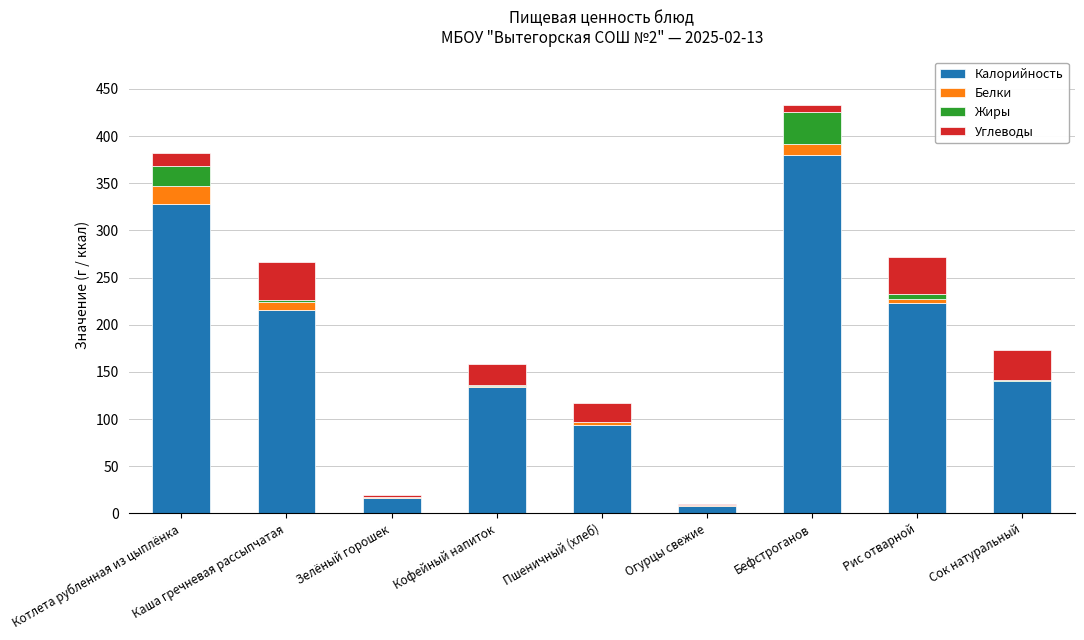

Are the bars grouped side by side (vs. stacked)?

No